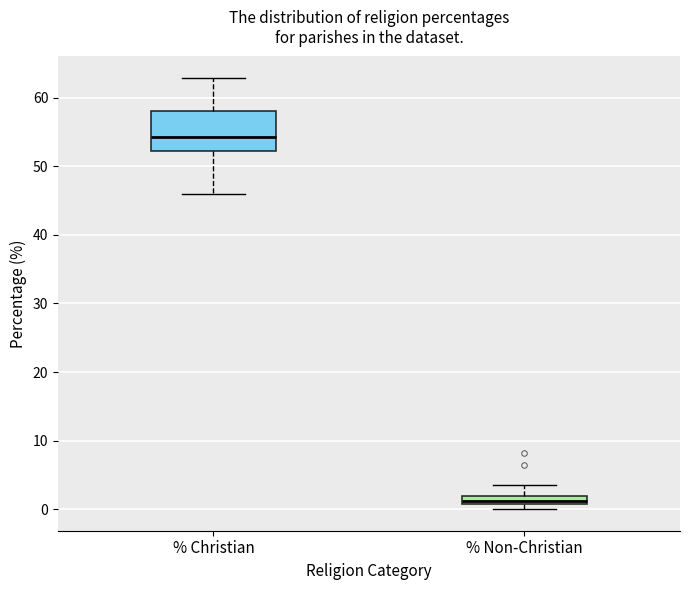

Comparing the boxes themselves (not the whiskers), which one is the tallest?

% Christian